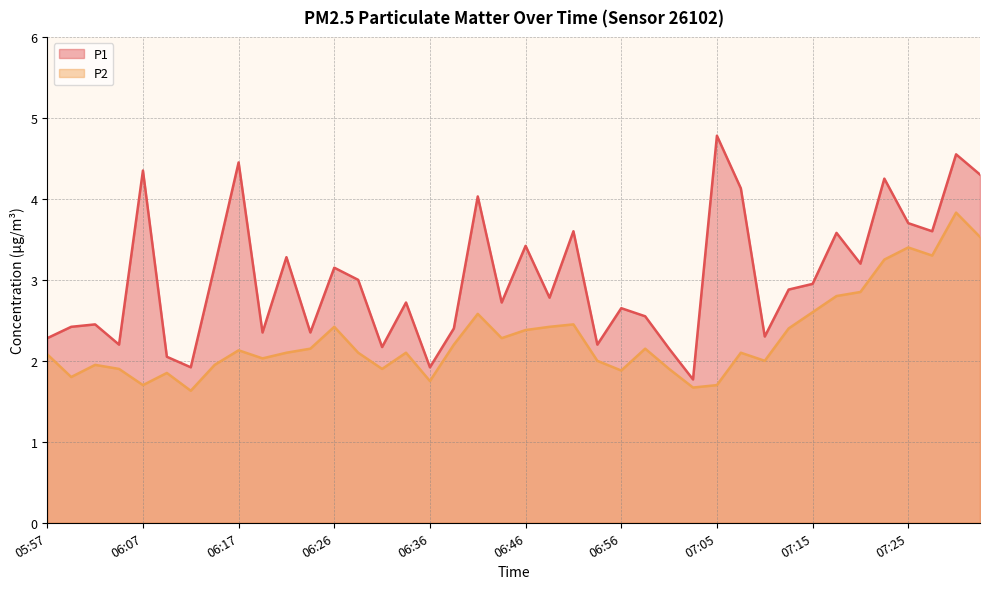

What is the label of the 21st point from the left?

06:46